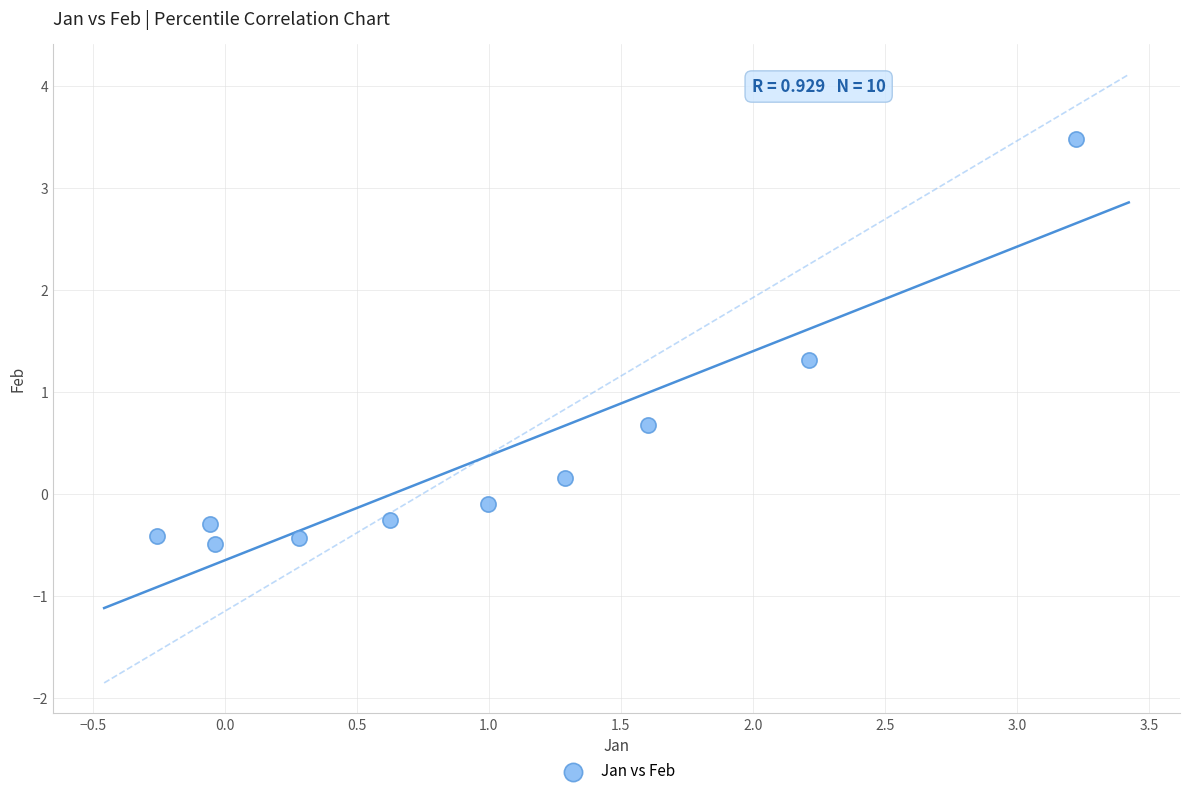

What is the average X value?

1.0